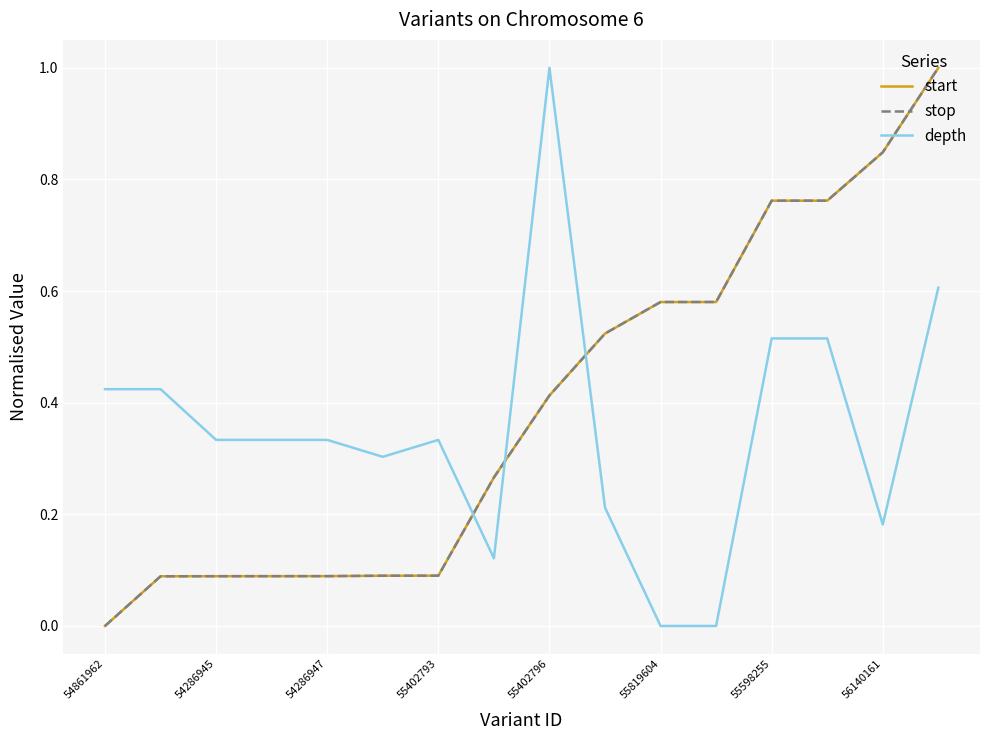

Which series ends up on top after the final intersection of depth and start?

start